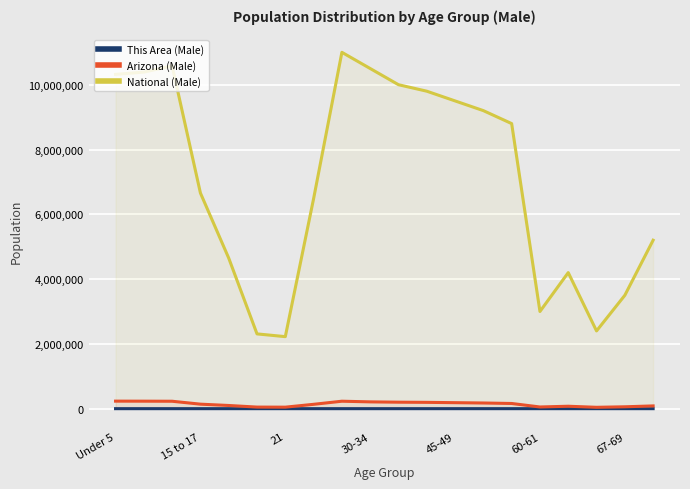

Is it true that This Area (Male) equals 60 at 8?

True